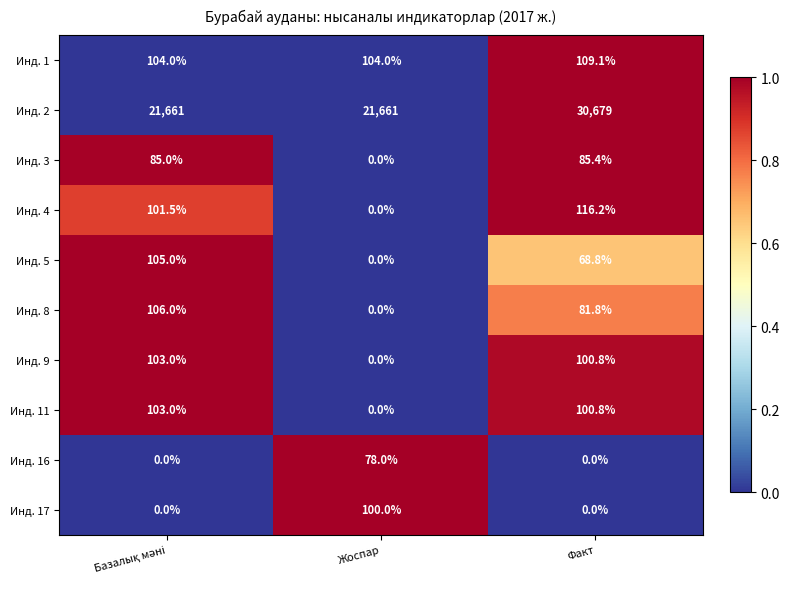

How many data points in Инд. 17 are above 0?

1